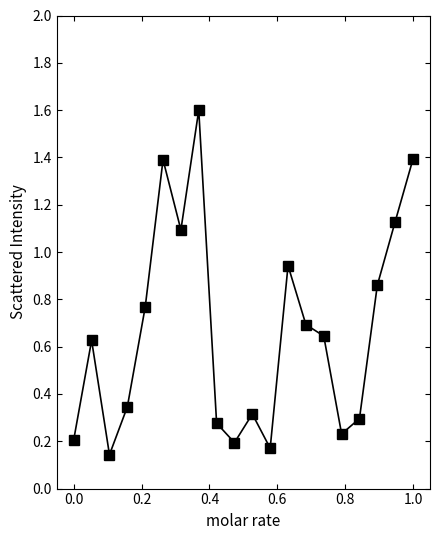

How many interior local peaks (higher than both neighbors) does the data have?

5